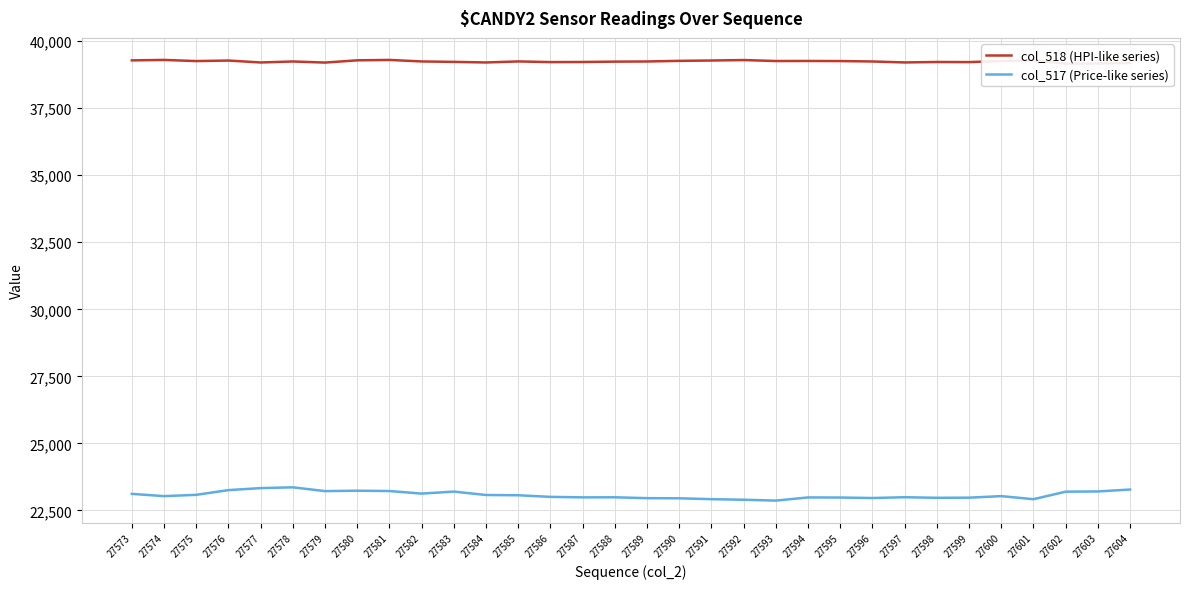

What is the value of the col_517 (Price-like series) point at the 1st from the left?

23117